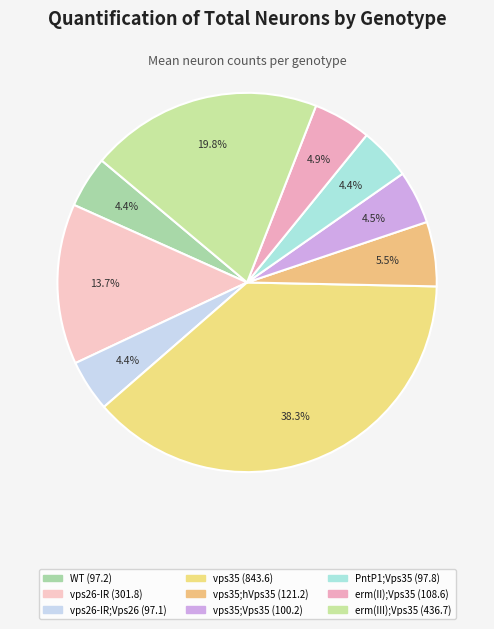

How many segments does this pie chart have?

9